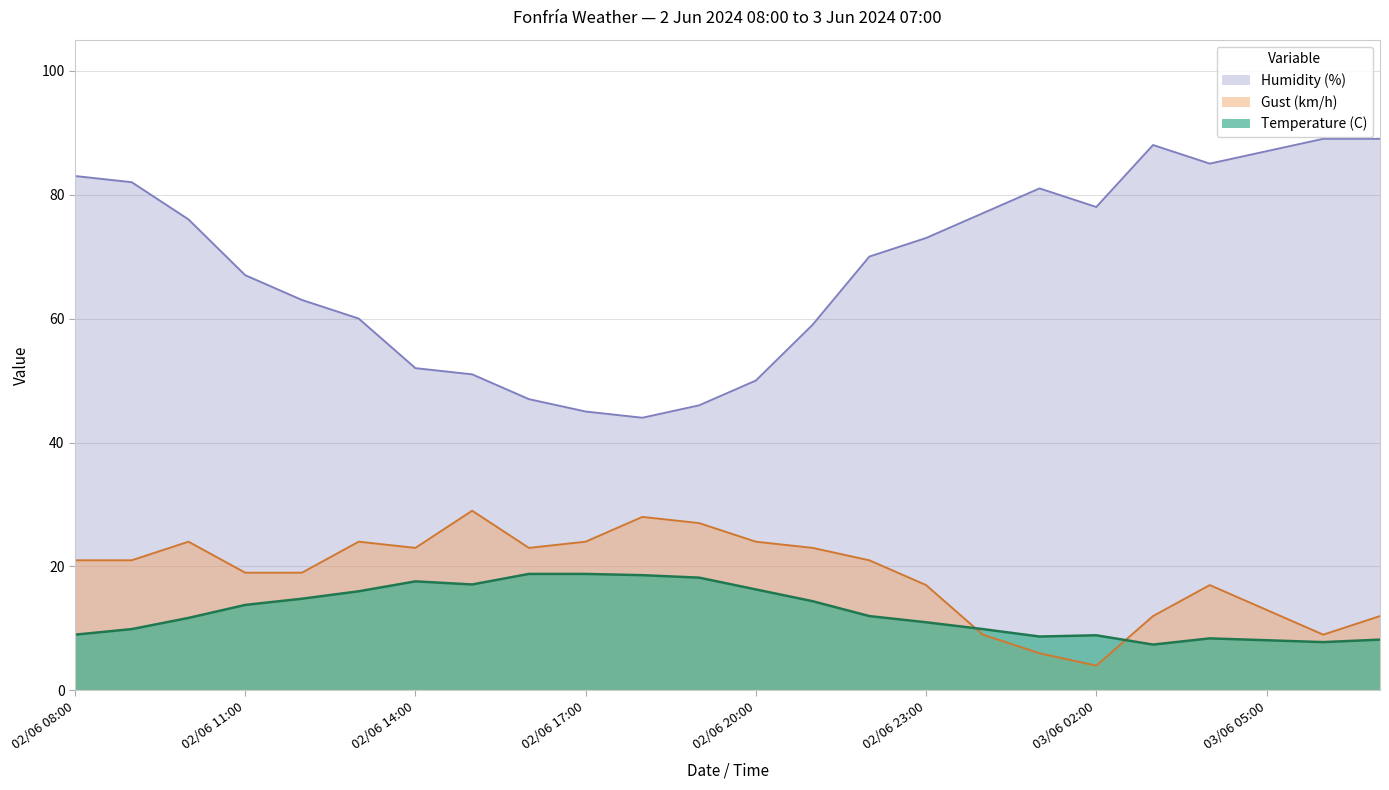

Count the number of categories in the chart.

24